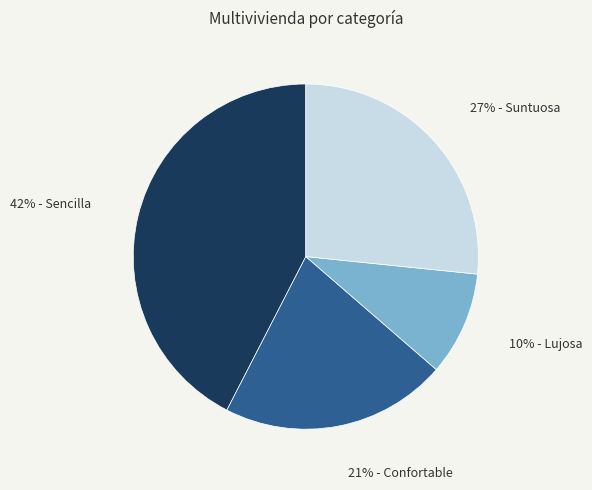

Is there a majority slice in this chart?

No